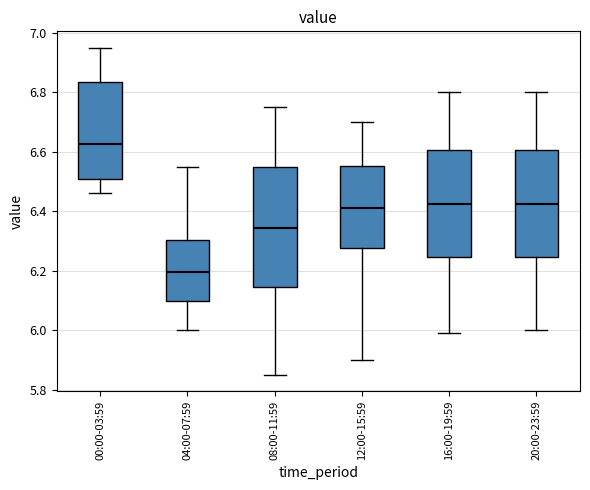

Reading left to right, read every box against the y-axis: the position of its median line, the range the box covers, and the ends of its whiskers. The values are not printed on the chart, so give them approximately, as read against the axis.

00:00-03:59: median 6.62, box 6.52 to 6.84, whiskers 6.46 to 6.96
04:00-07:59: median 6.20, box 6.10 to 6.30, whiskers 6.00 to 6.56
08:00-11:59: median 6.34, box 6.14 to 6.56, whiskers 5.86 to 6.76
12:00-15:59: median 6.42, box 6.28 to 6.56, whiskers 5.90 to 6.70
16:00-19:59: median 6.42, box 6.24 to 6.60, whiskers 6.00 to 6.80
20:00-23:59: median 6.42, box 6.24 to 6.60, whiskers 6.00 to 6.80